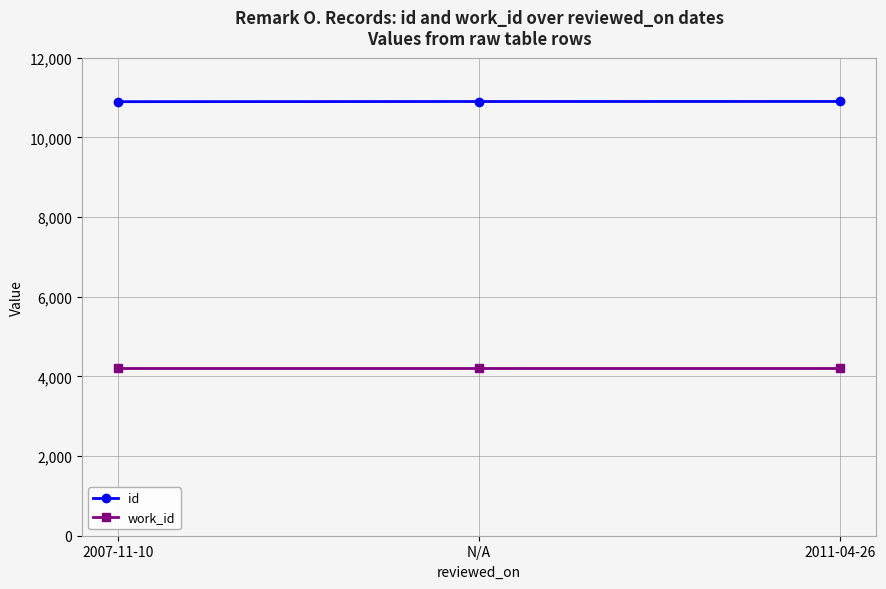

The id series shows 10896 at 2007-11-10. True or false?

True